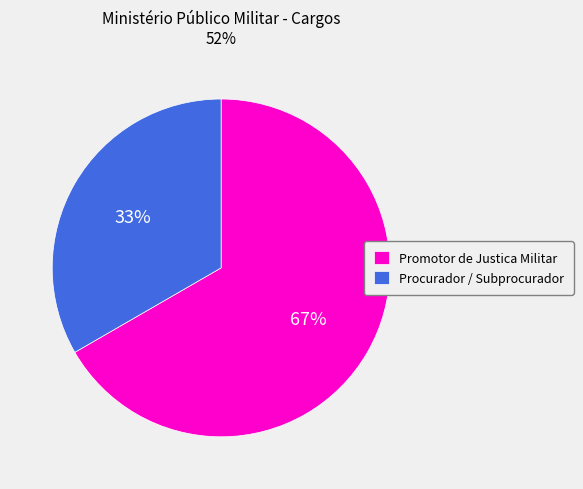

True or false: Promotor de Justica Militar accounts for 57% of the total.

False